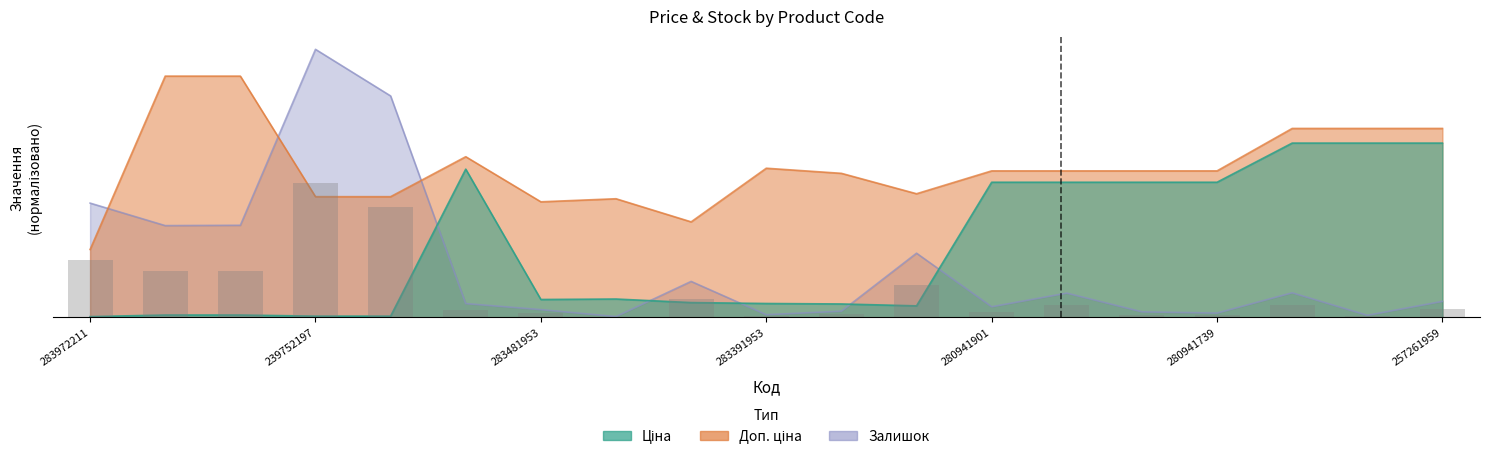

Is it true that Доп. ціна equals 9205.2 at 283391953?

False